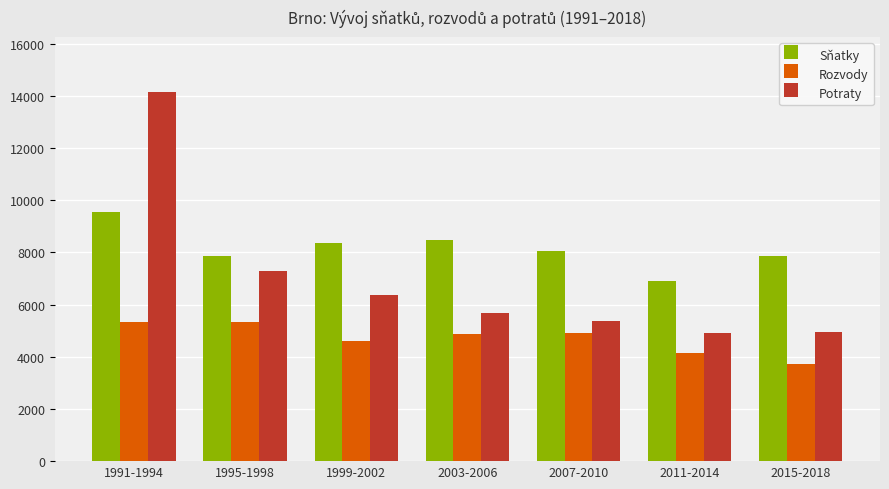

At which category is the sum across all series the highest?

1991-1994